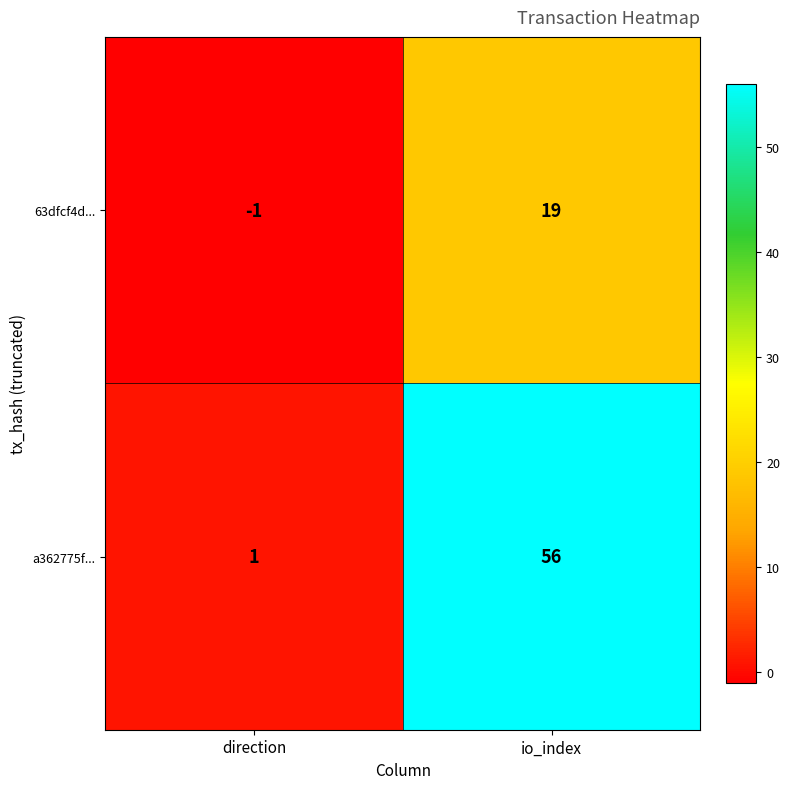

At which category is the sum across all series the highest?

io_index